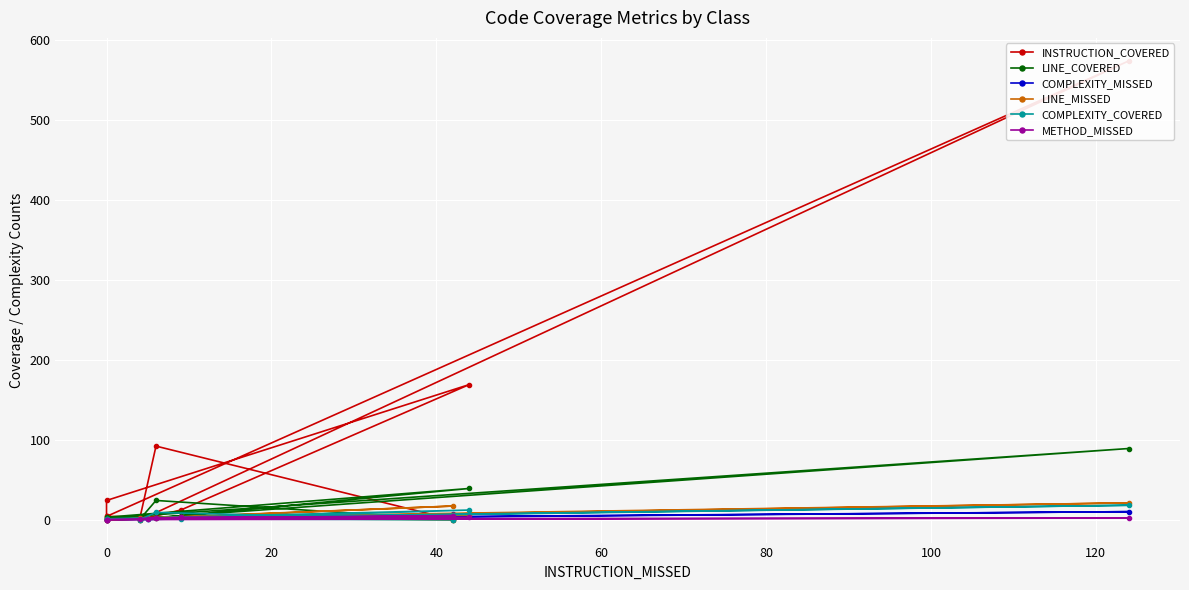

Reading left to right, transcribe all the data shown in this chart.

INSTRUCTION_COVERED: 4	574	4	24	169	12	0	92	0	4
LINE_COVERED: 2	89	2	3	39	5	0	24	0	2
COMPLEXITY_MISSED: 1	10	0	0	5	3	1	2	7	0
LINE_MISSED: 2	21	0	0	6	3	2	2	17	0
COMPLEXITY_COVERED: 1	18	1	1	12	1	0	9	0	1
METHOD_MISSED: 1	2	0	0	3	3	1	2	5	0